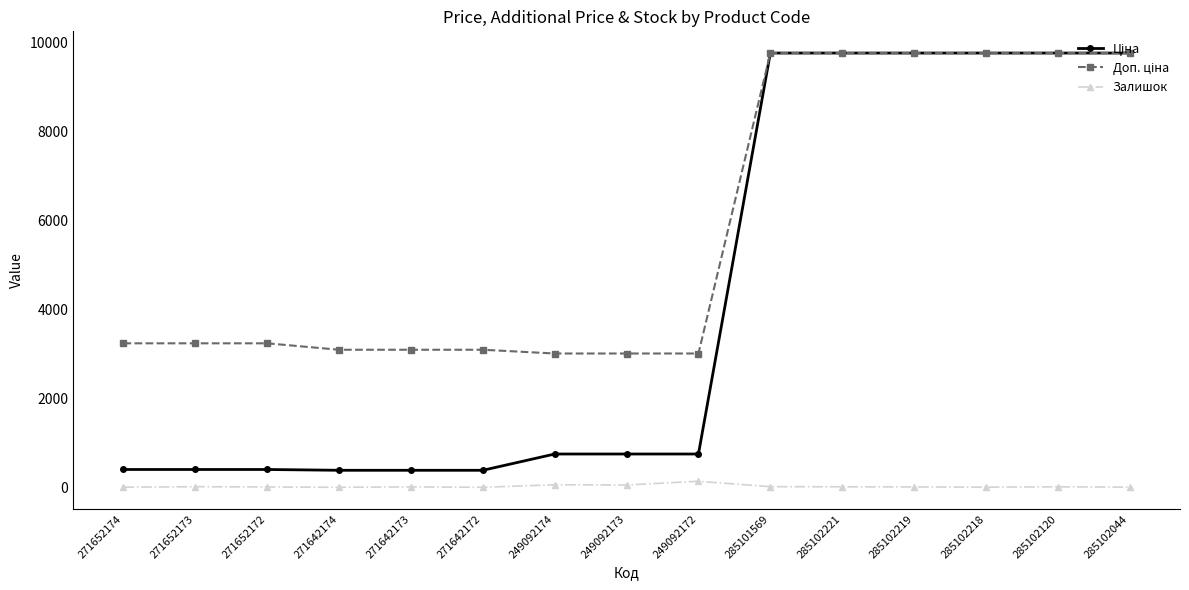

True or false: Залишок has more than 1 interior local peaks.

True